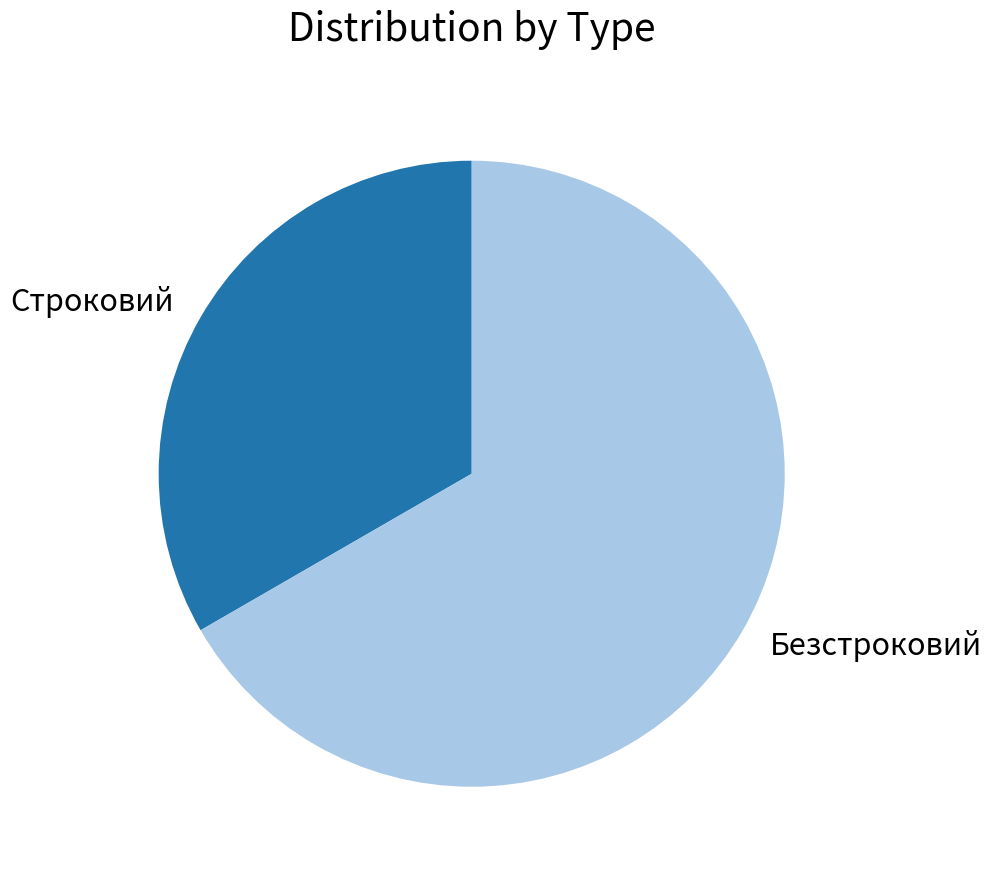

Rank the categories by value from highest to lowest.

Безстроковий, Строковий